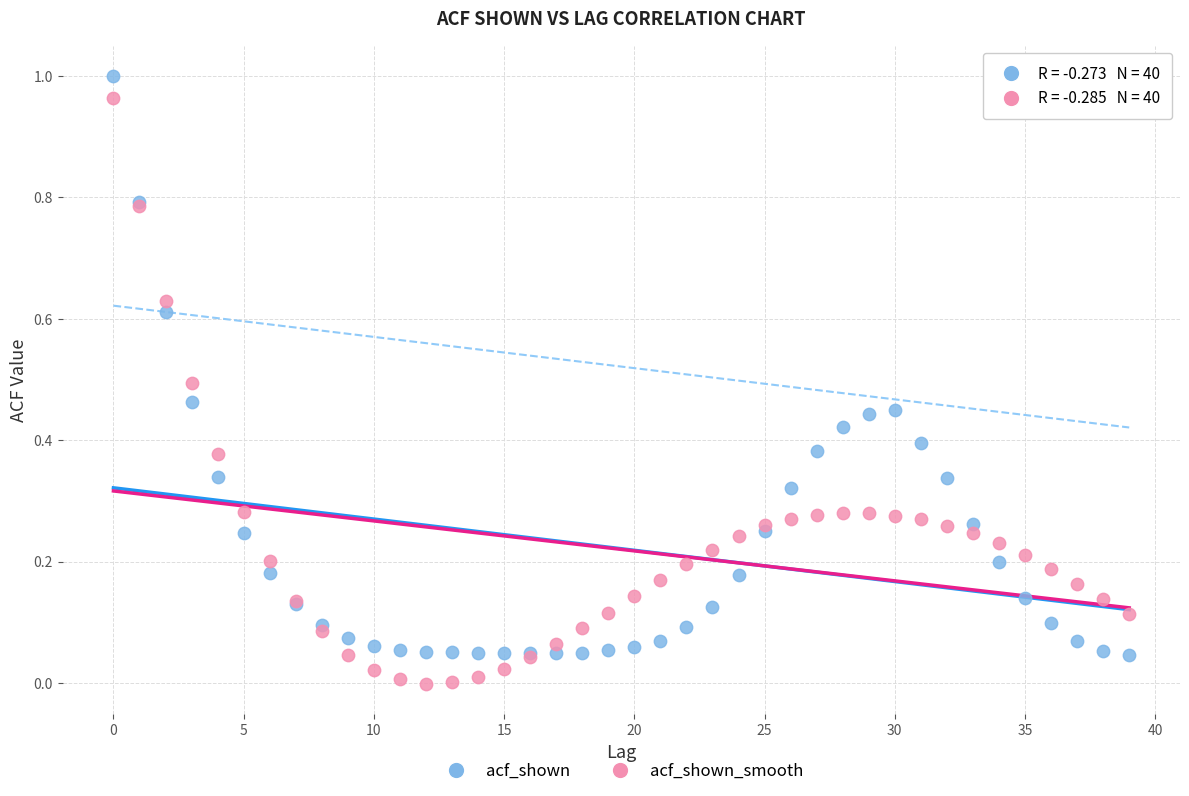

Which series contains the highest Y value?

acf_shown